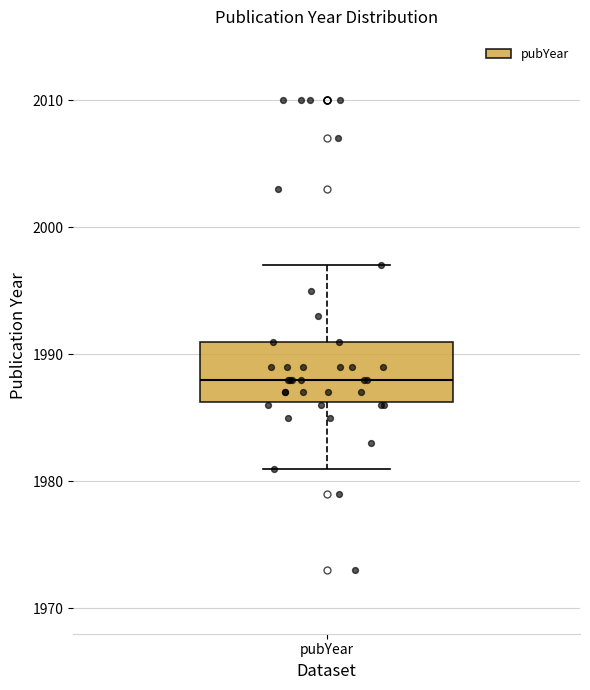

Read this box plot against the y-axis: the position of the median line, the range covered by the box, and the ends of both whiskers. The values are not printed on the chart, so give them approximately, as read against the axis.

median 1988, box 1986 to 1991, whiskers 1981 to 1997